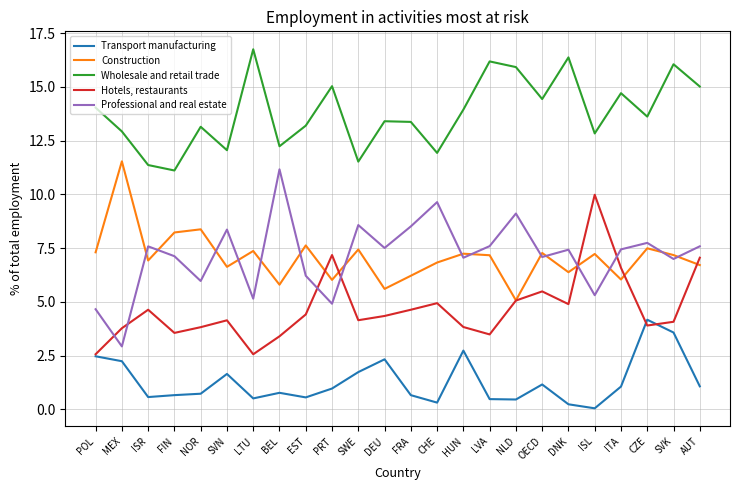

How many values in the Hotels, restaurants series are below 4?

9